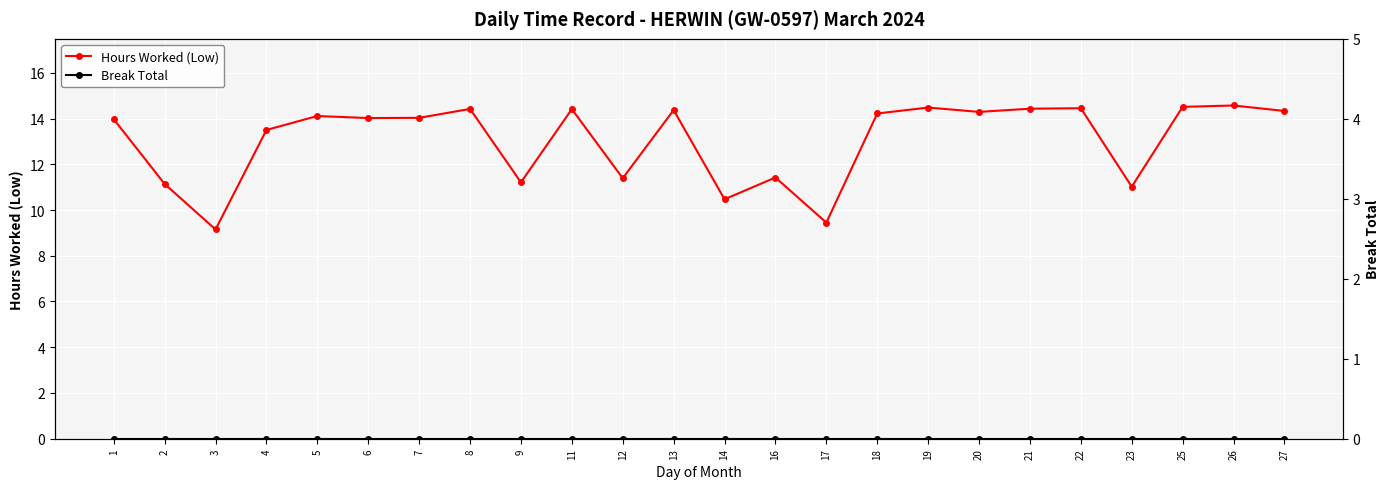

Which has a higher value, 23 or 9?

9